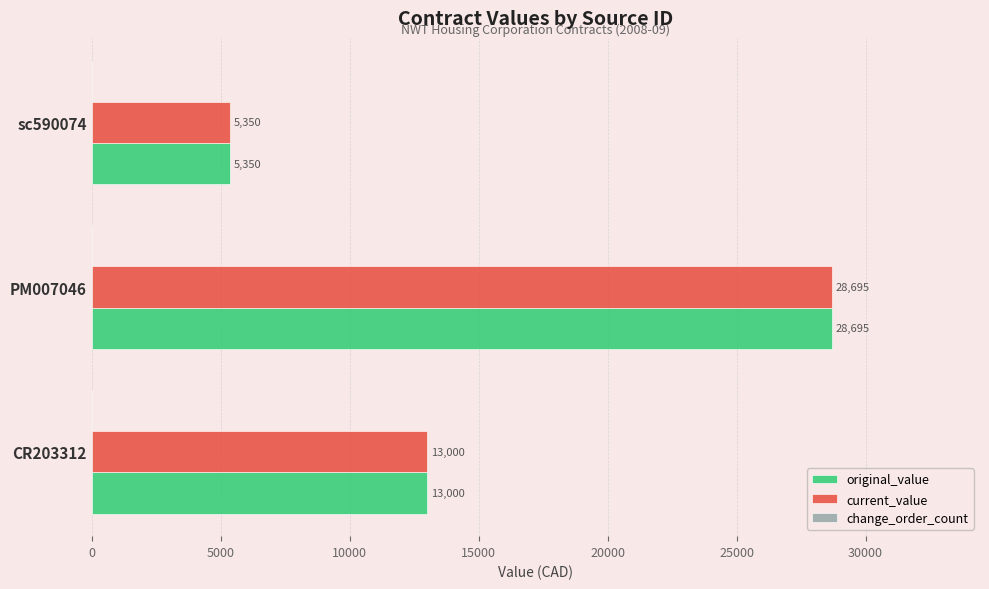

What is the total value across all series at PM007046?

57390